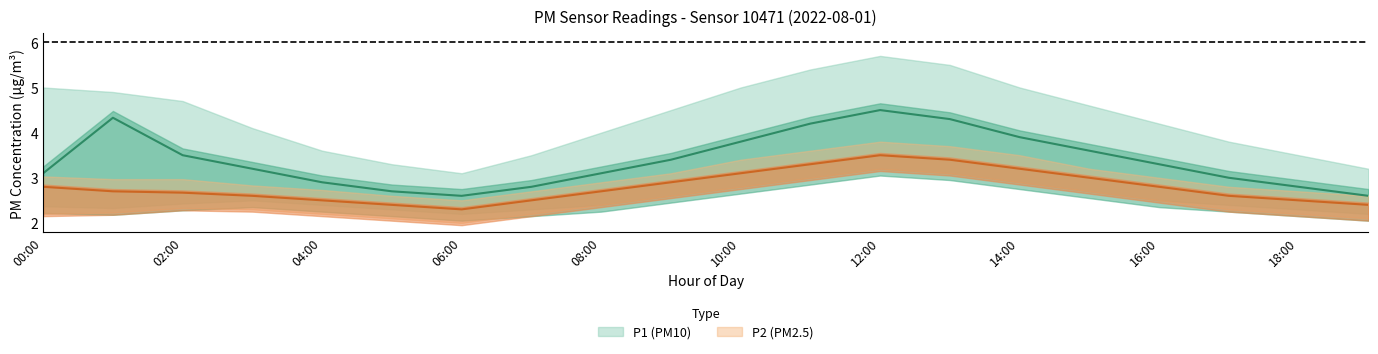

Which series has the largest total across all categories?

P1_upper